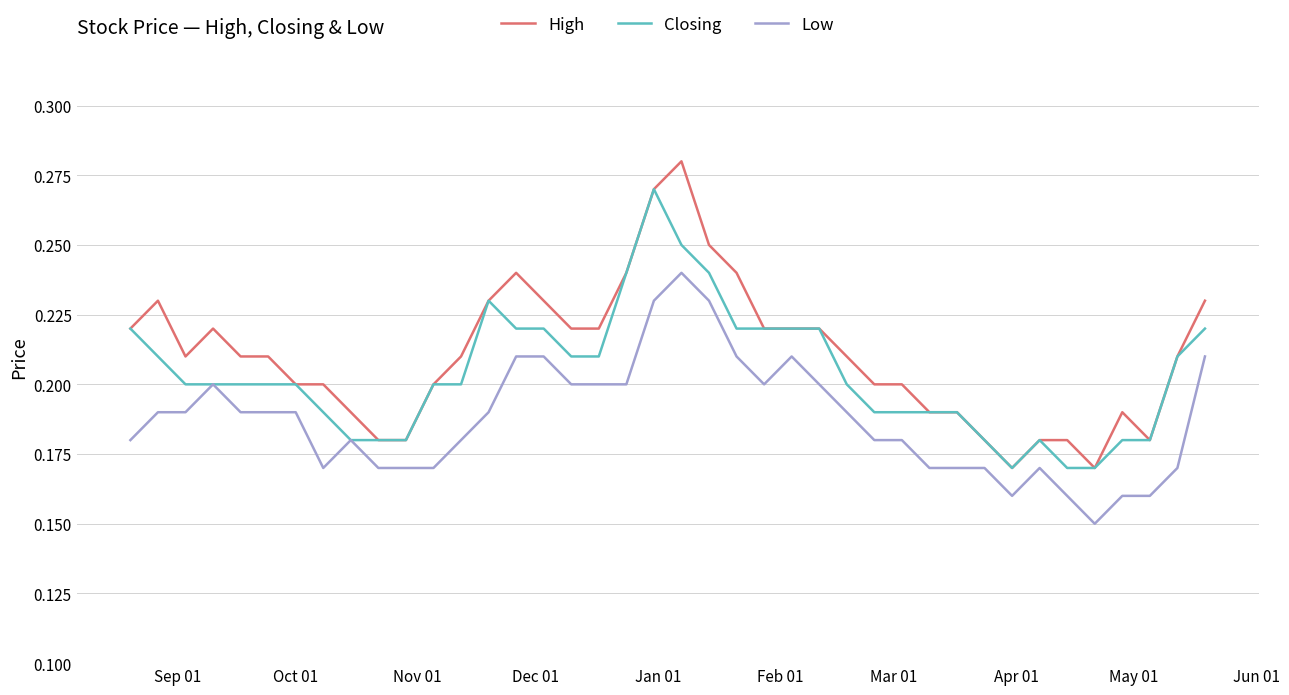

List the series in order of their overall mean, highest first.

High, Closing, Low